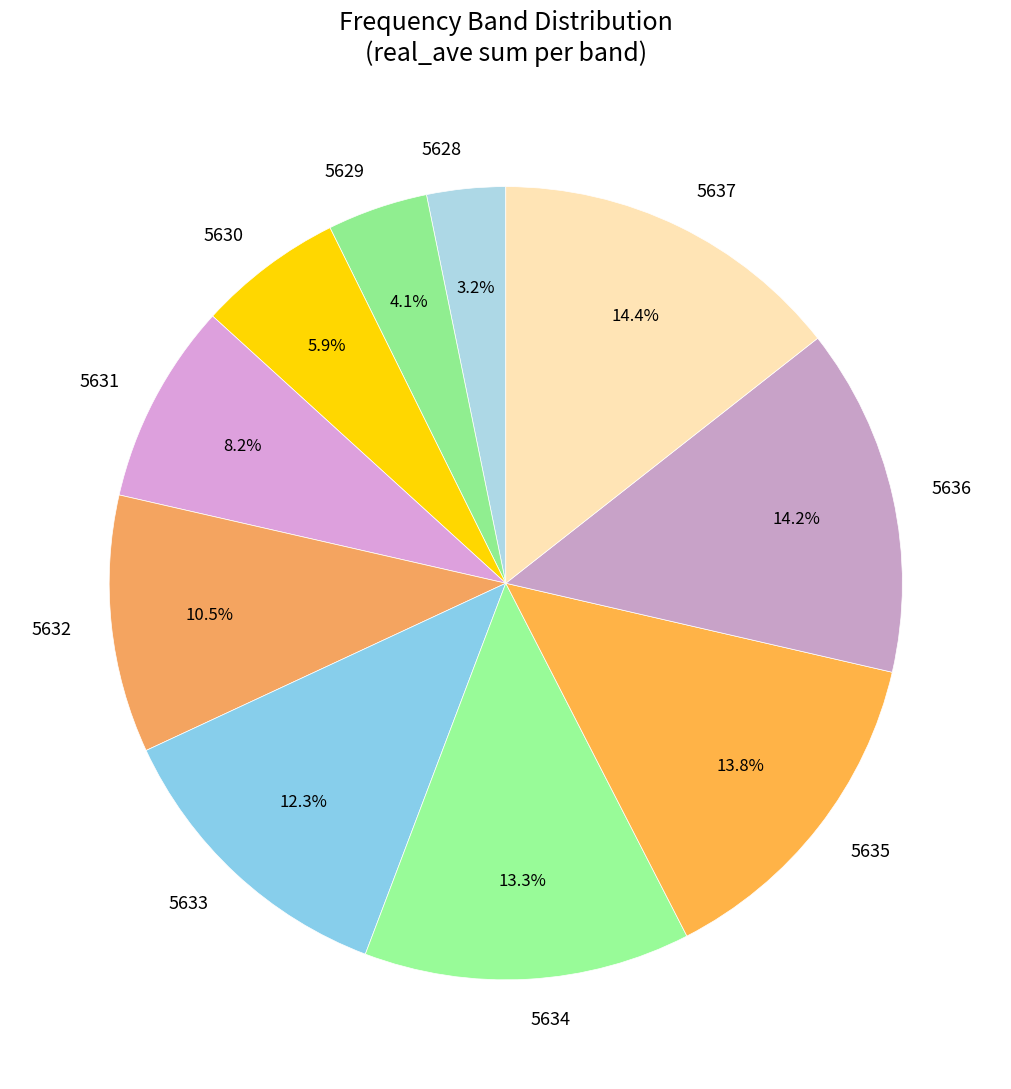

Is 5634 the majority of the pie?

No